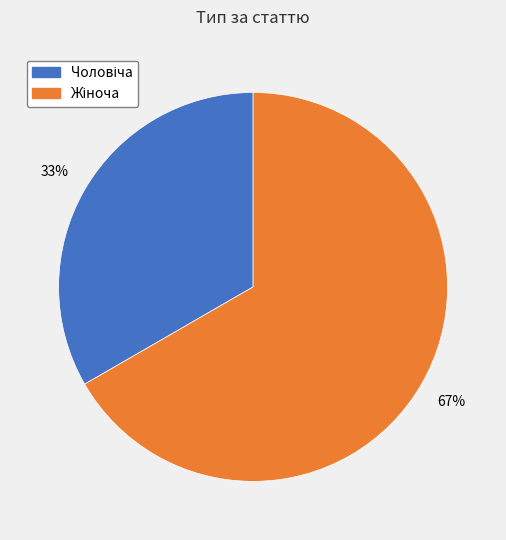

To the nearest percent, what is the average slice percentage?

50%